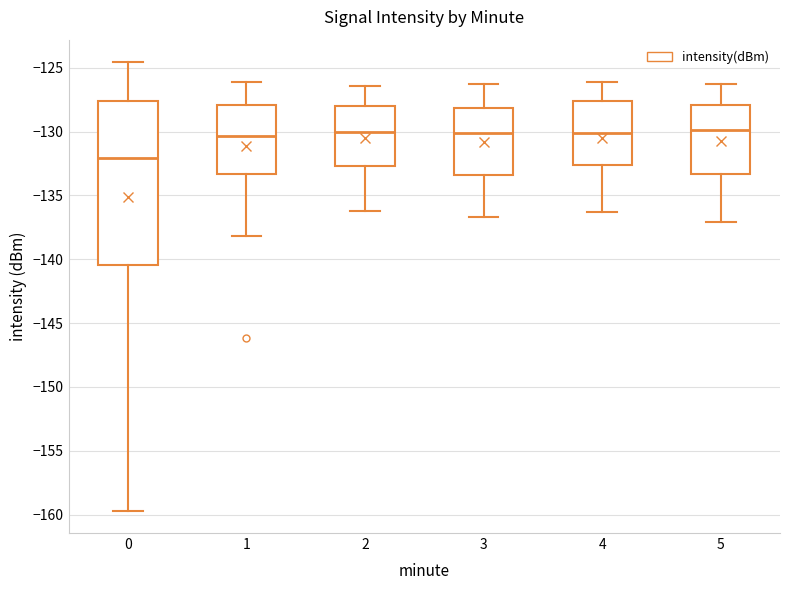

Where is the lower edge of the box at x = 3 on the y-axis? The values are not printed on the chart, so give them approximately, as read against the axis.

-133.5